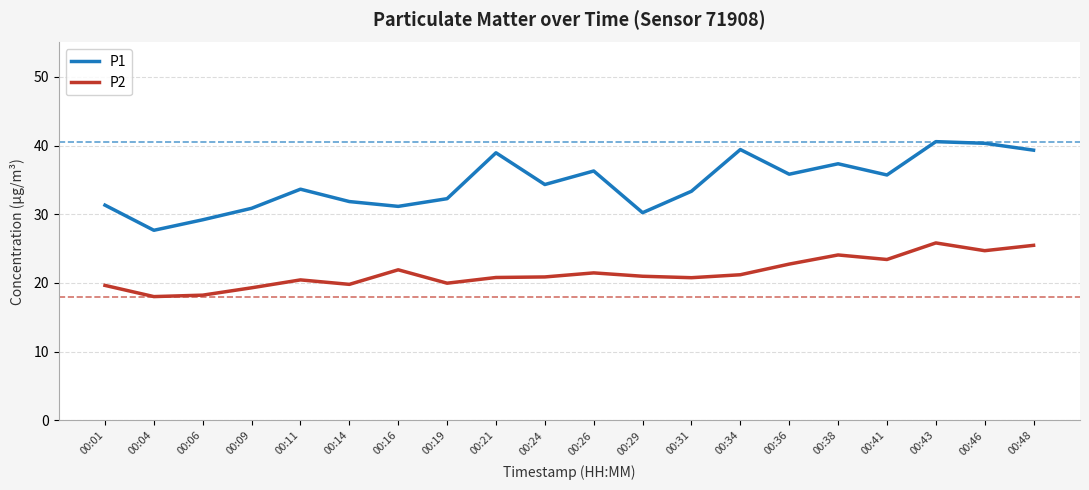

How many series are shown in this chart?

2